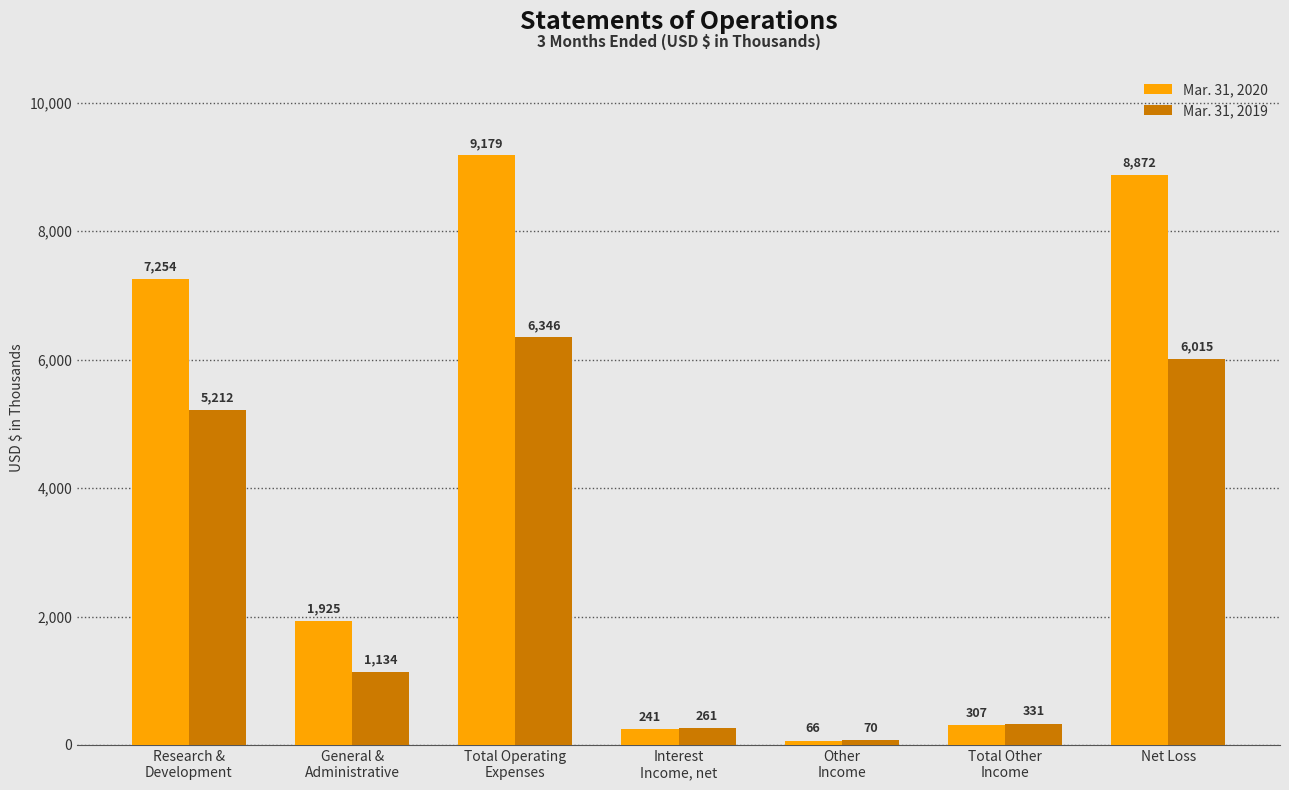

What is the label of the 4th bar from the right?

Interest
Income, net